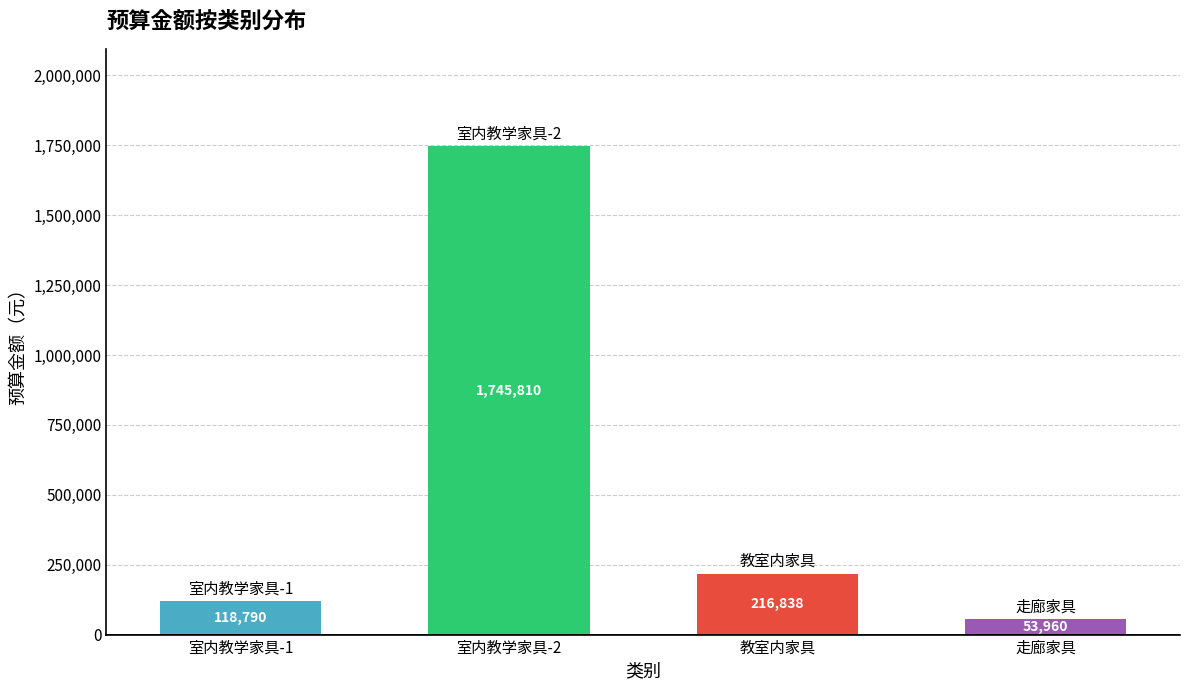

What is the change in value from 教室内家具 to 走廊家具?

-162878